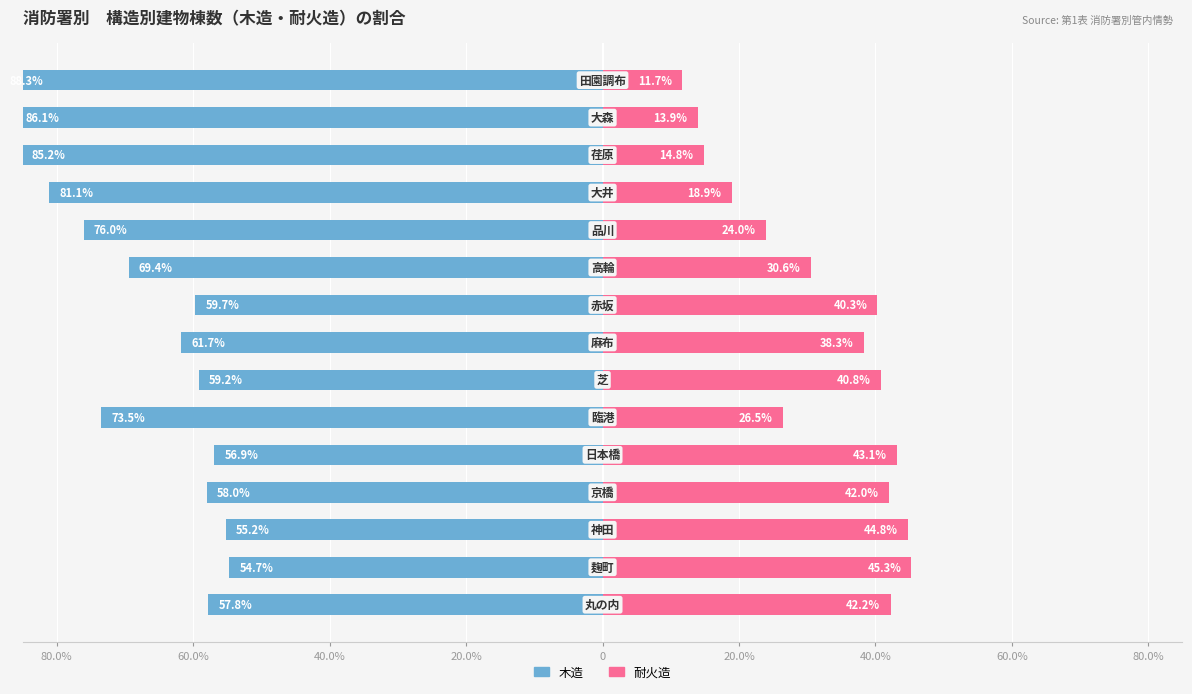

True or false: 木造 has a value of -32.1 at 40.0%.

False